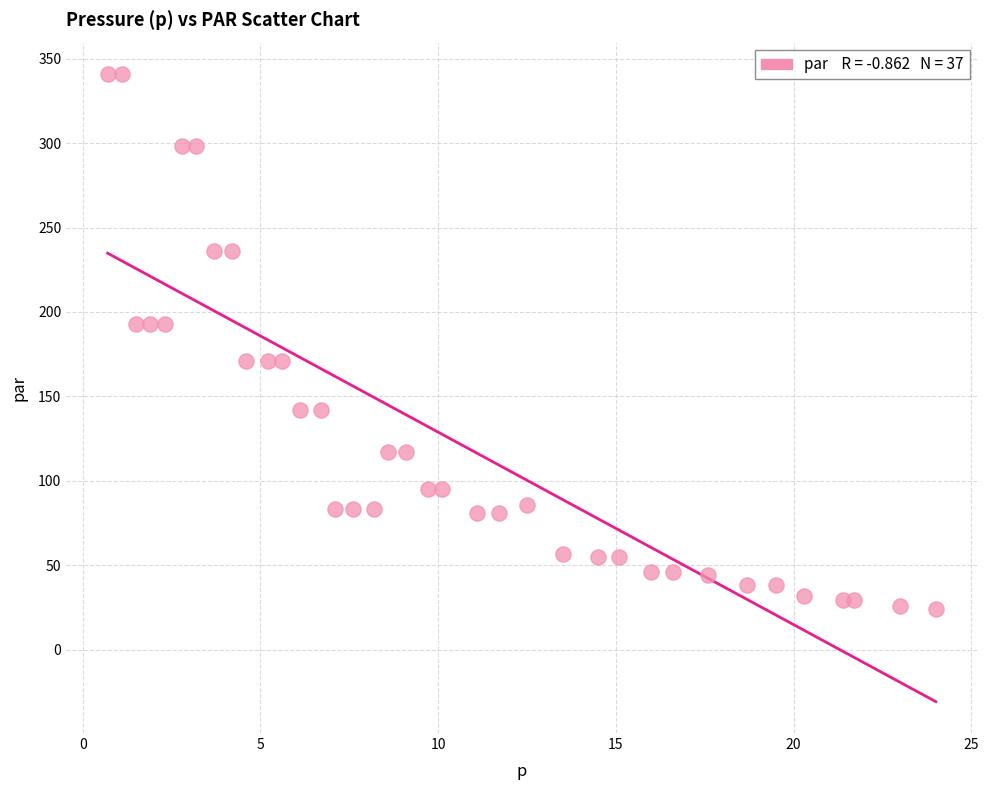

What is the range of X values (max minus min)?

23.3